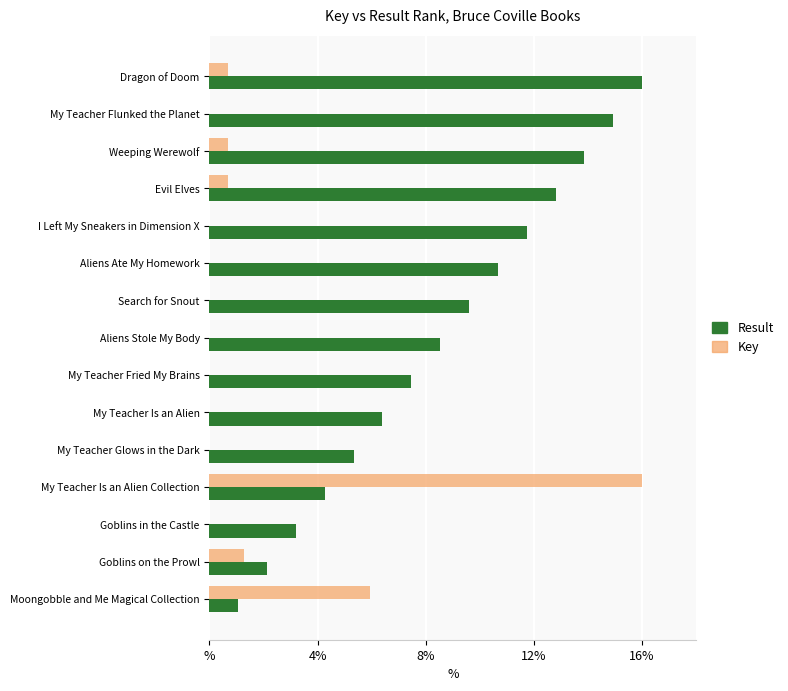

Reading right to left, what are all the values shown in this chart?

Key: 0.7	0.0	0.7	0.7	0.0	0.0	0.0	0.0	0.0	0.0	0.0	16.0	0.0	1.3	5.9
Result: 16.0	14.9	13.9	12.8	11.7	10.7	9.6	8.5	7.5	6.4	5.3	4.3	3.2	2.1	1.1